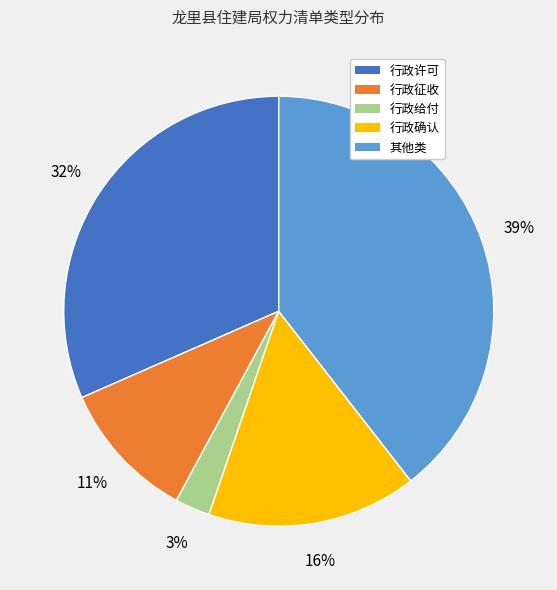

Which category has the biggest portion of the pie?

其他类